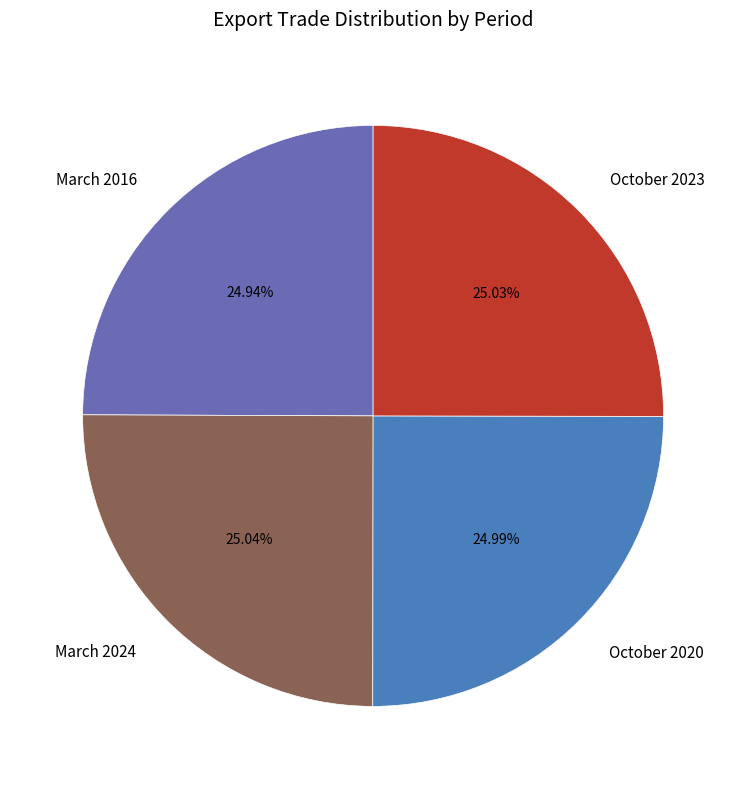

Approximately how many times larger is the value at March 2016 compared to October 2023?

1.0